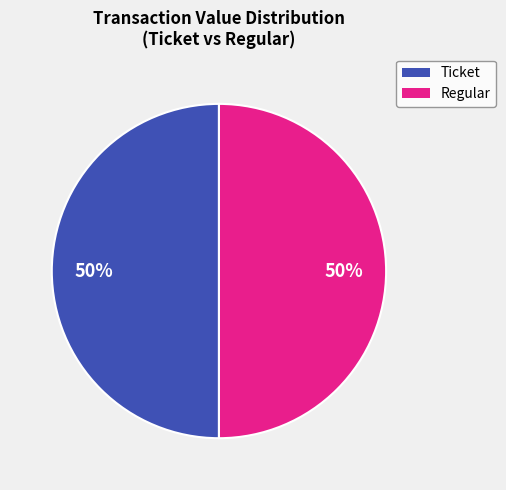

To the nearest percent, what is the combined percentage of Ticket and Regular?

100%